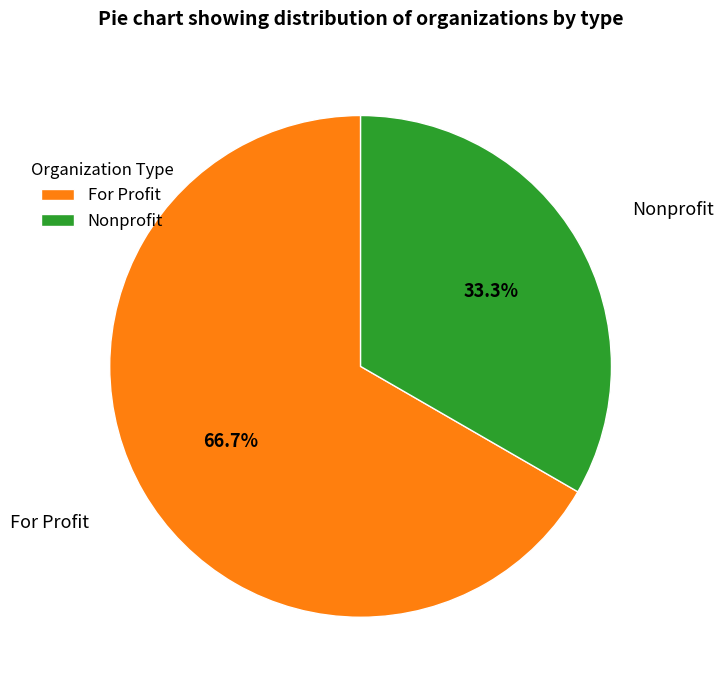

What is the majority slice?

For Profit